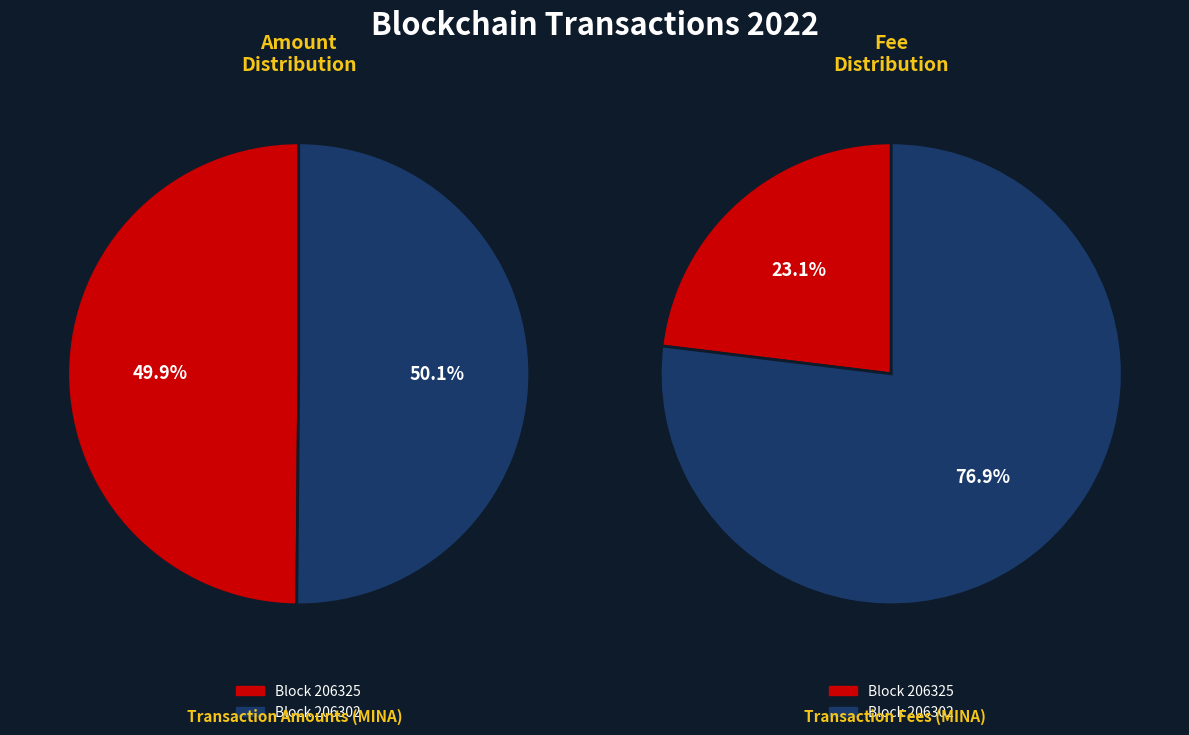

What is the smallest slice in the pie chart?

206325